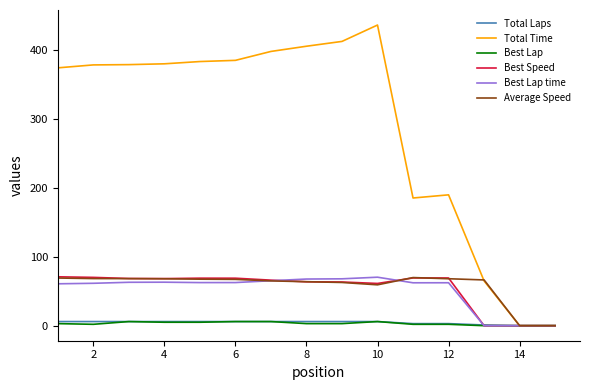

Which series has the largest range (max minus min)?

Total Time